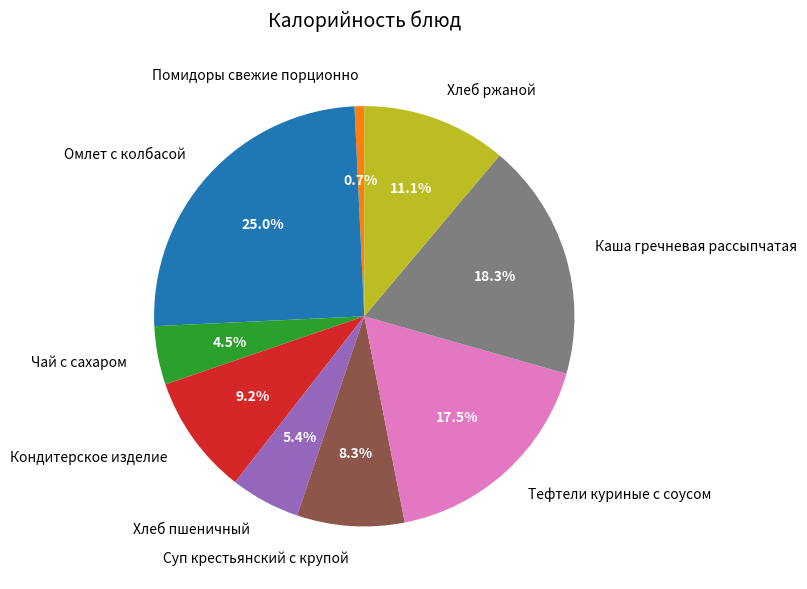

Is it true that Помидоры свежие порционно is 1% of the pie?

True